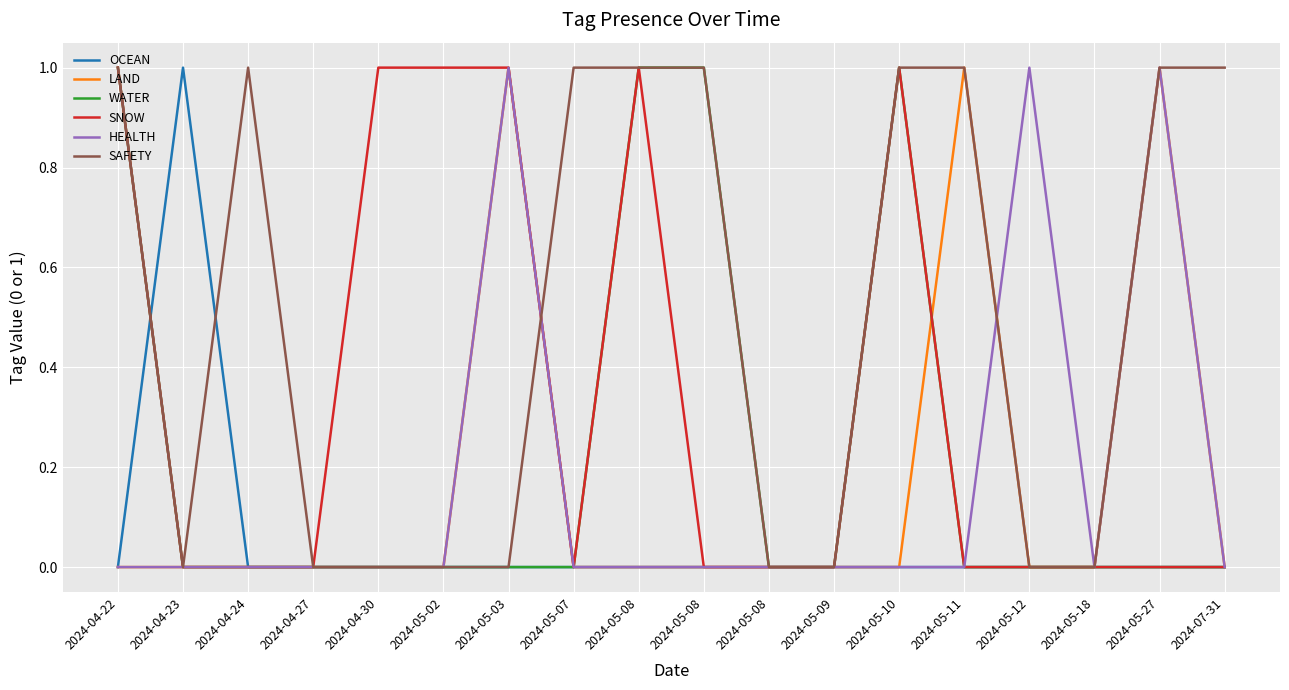

Does the chart display data point markers on the line(s)?

No